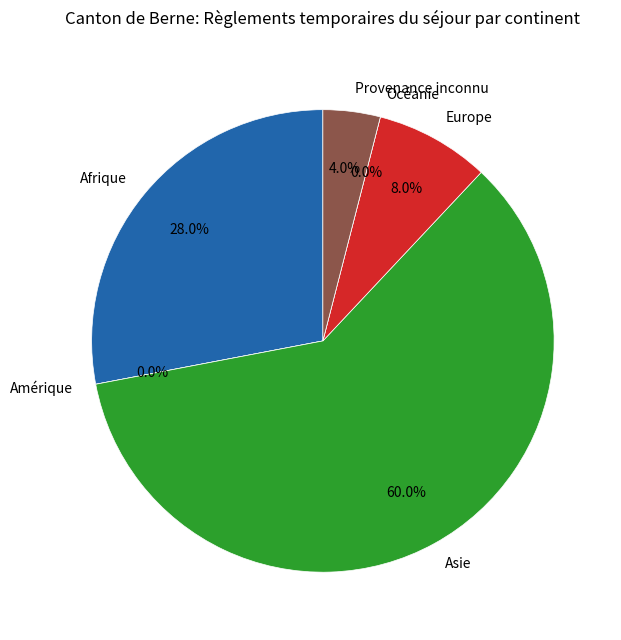

To the nearest percent, what portion does Europe represent?

8%